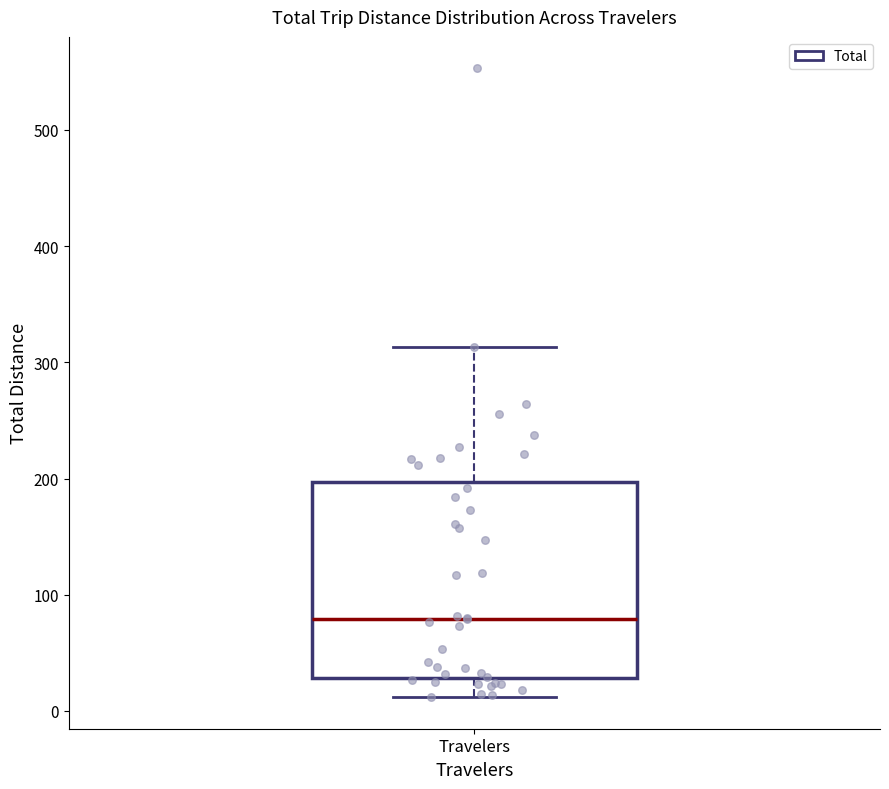

Read this box plot against the y-axis: the position of the median line, the range covered by the box, and the ends of both whiskers. The values are not printed on the chart, so give them approximately, as read against the axis.

median 80, box 30 to 200, whiskers 10 to 310